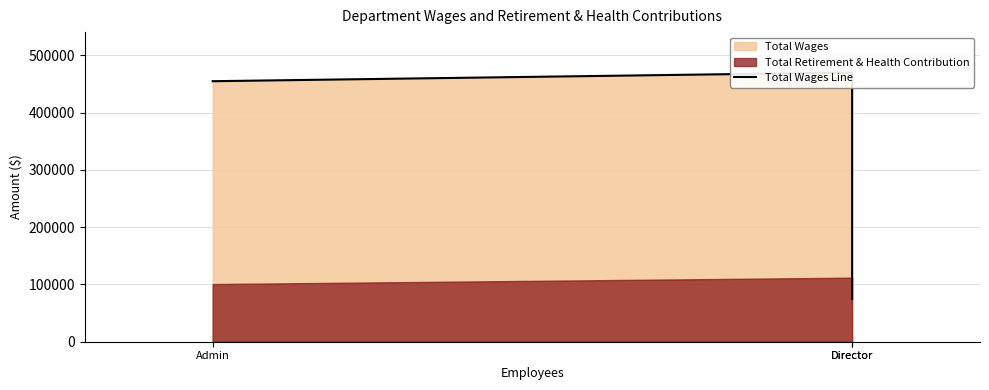

Reading left to right, transcribe all the data shown in this chart.

Admin=454924	Director=470139	Director=74415